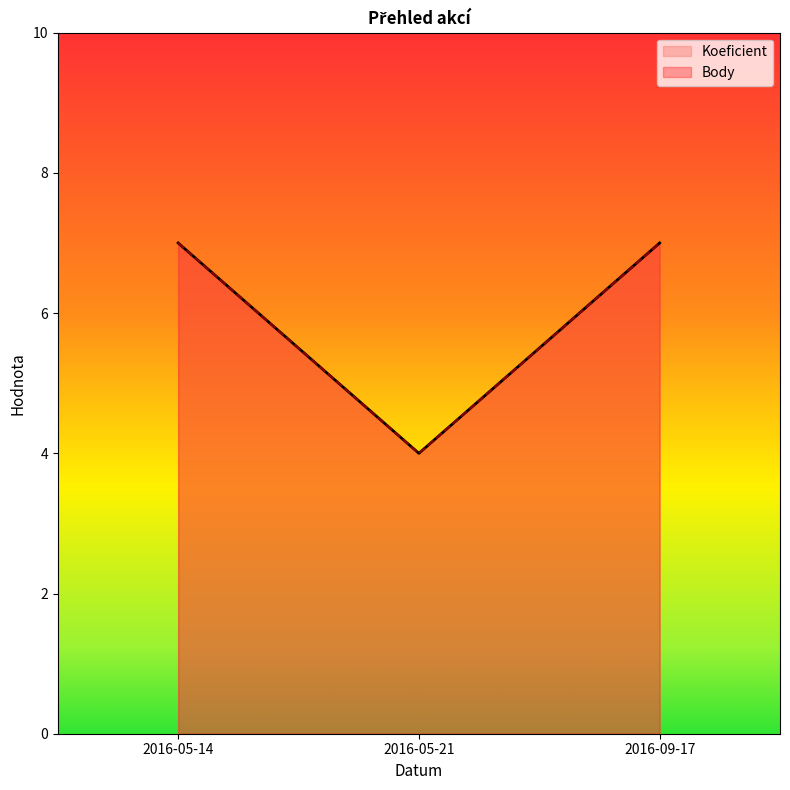

What is the sum of all Koeficient values?

18